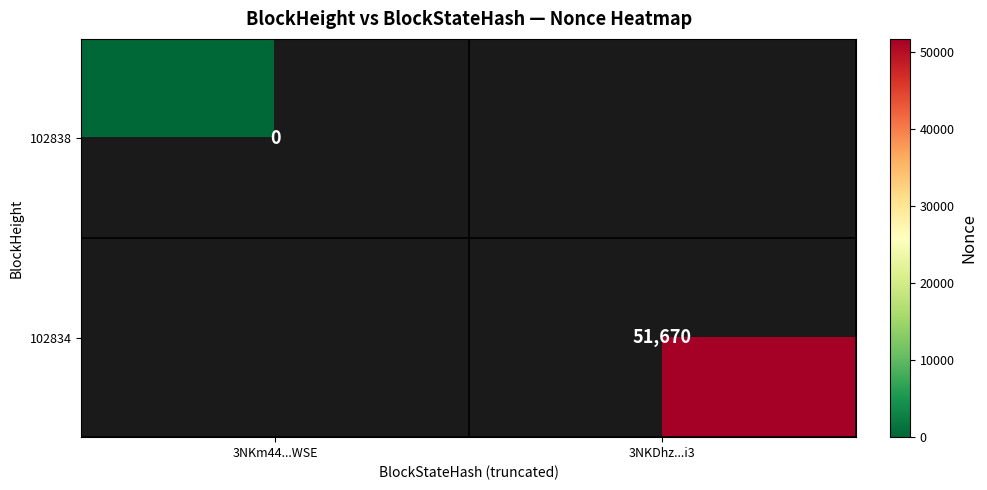

The 102834 series shows 32654.4 at 3NKDhz...i3. True or false?

False